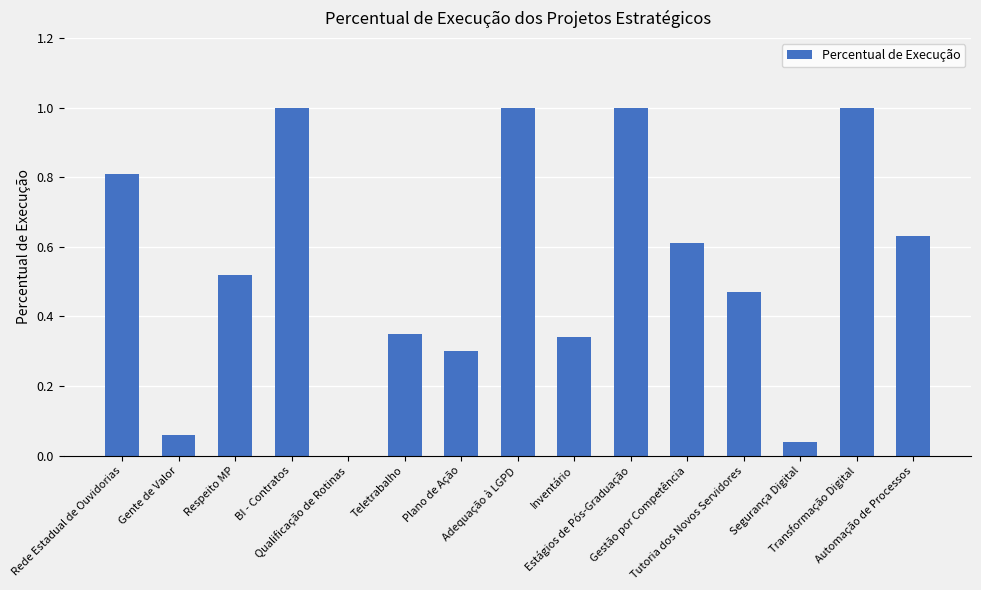

What is the sum of all values?

8.1